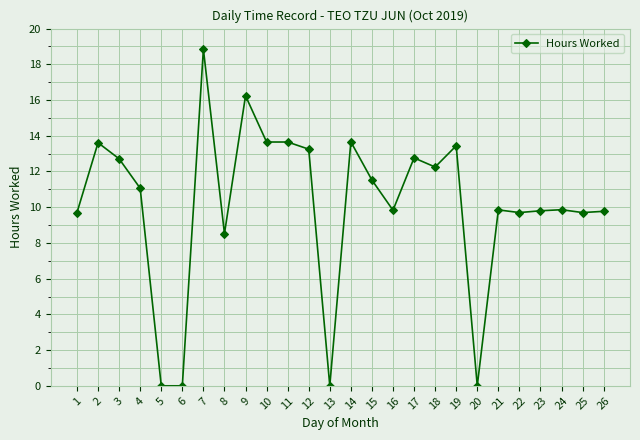

What is the maximum value shown in the chart?

18.9